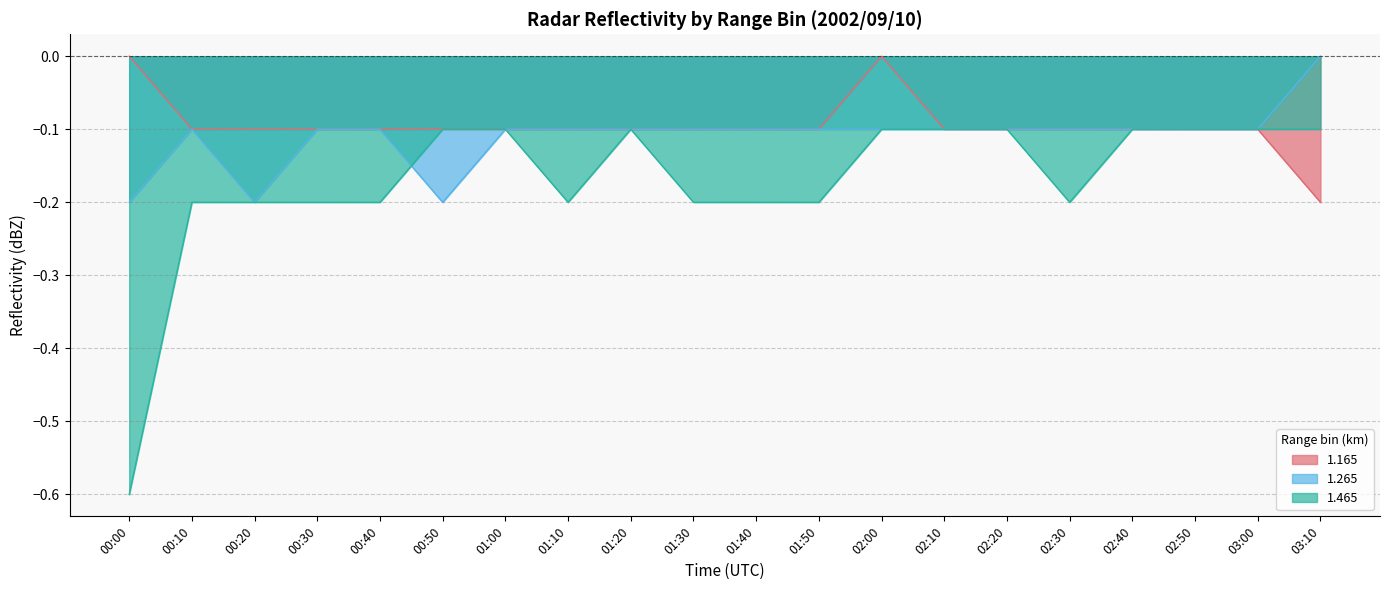

Where is the first local maximum for 1.265?

00:10